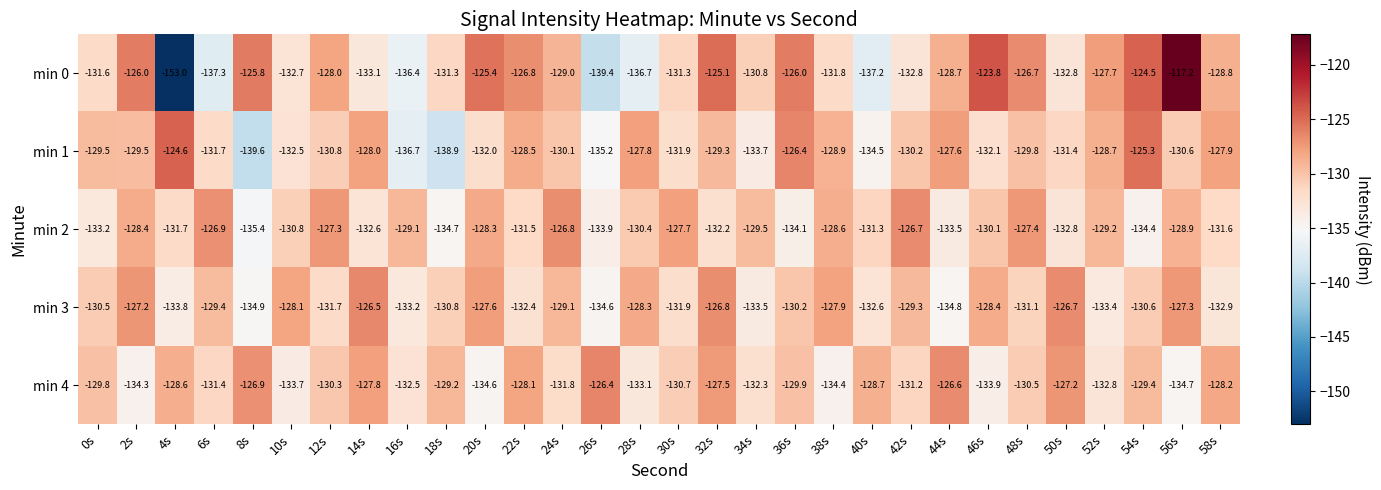

Which category has the highest value across all series?

56s